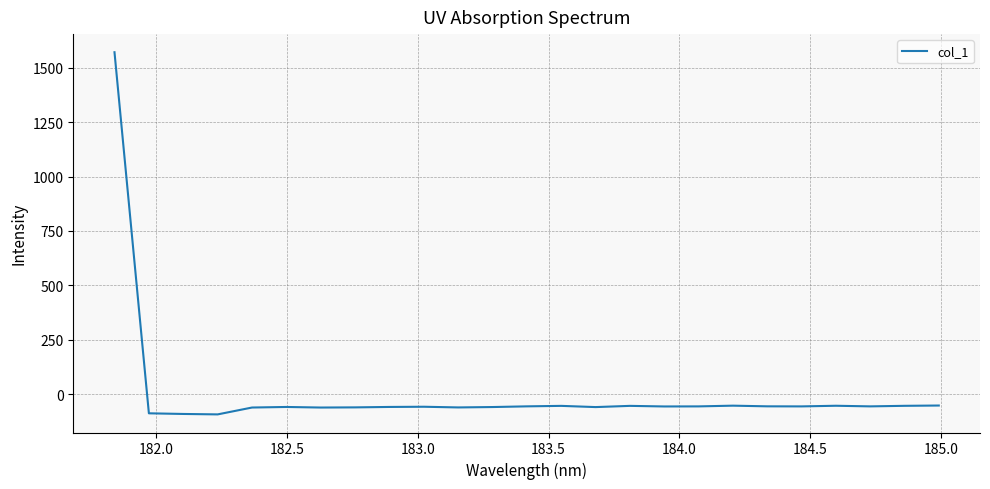

What is the minimum value shown in the chart?

-93.6